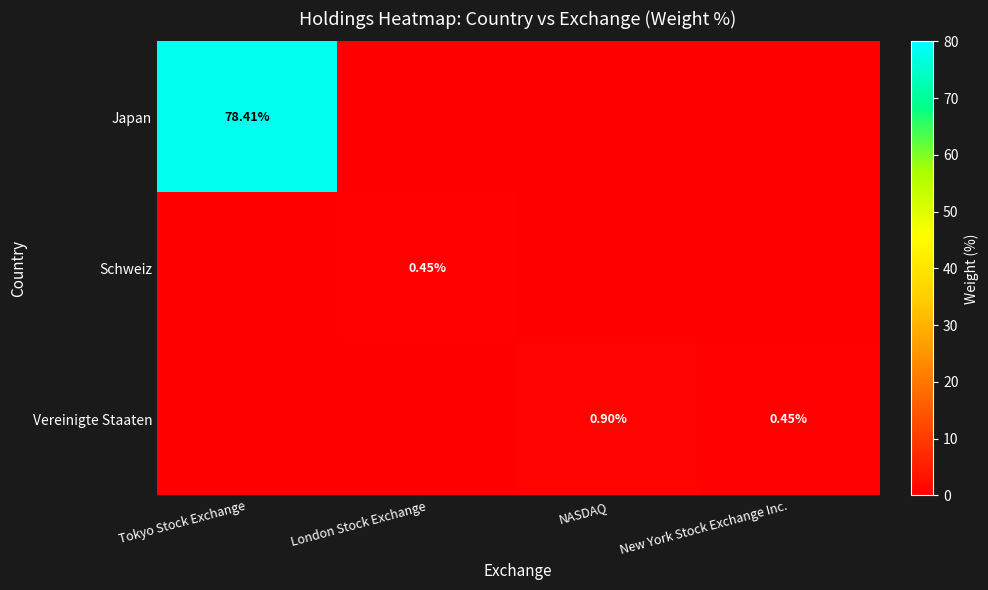

At which label does Schweiz reach its minimum?

Tokyo Stock Exchange